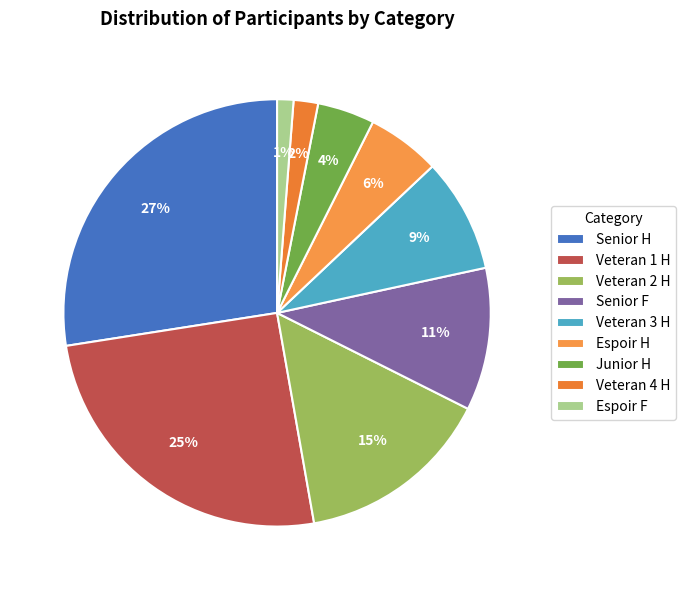

To the nearest percent, what is the difference between the Senior H and Junior H slice percentages?

23%